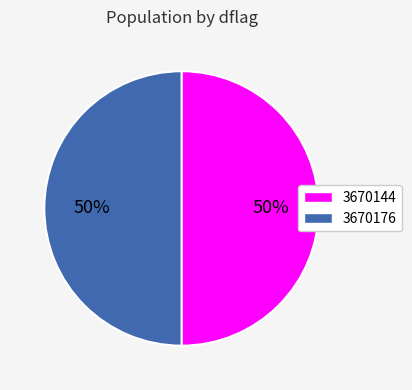

Is the sum of 3670176 and 3670144 greater than half?

Yes